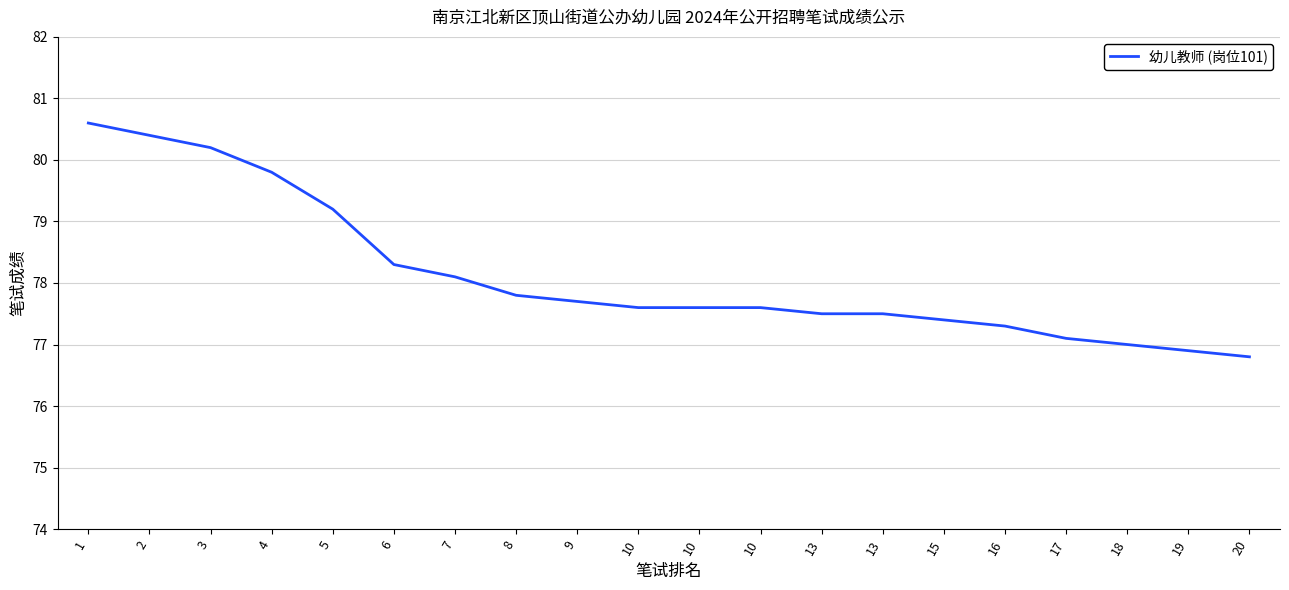

How many lines are shown in the chart?

1